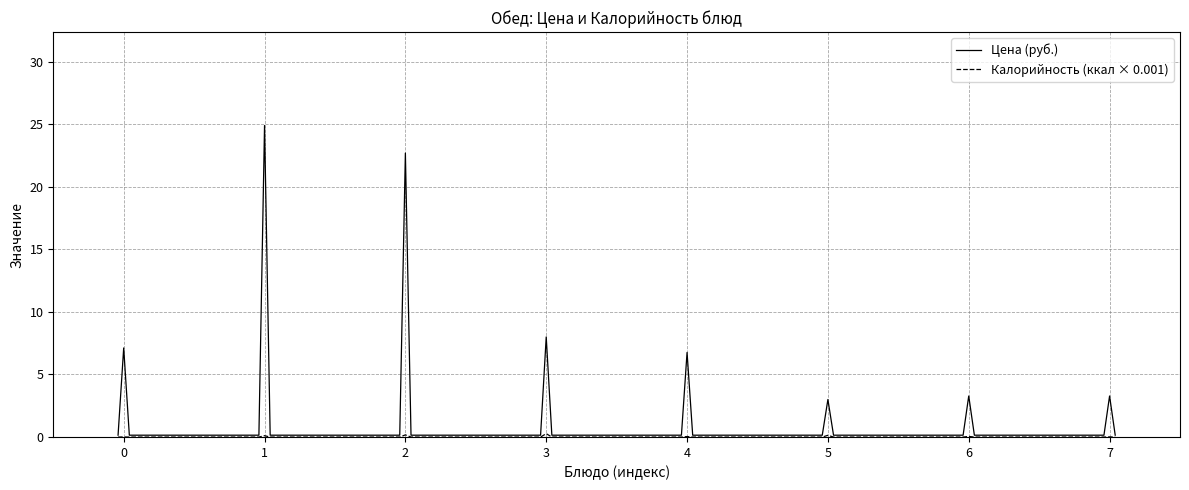

Which series has the largest range (max minus min)?

Цена (руб.)